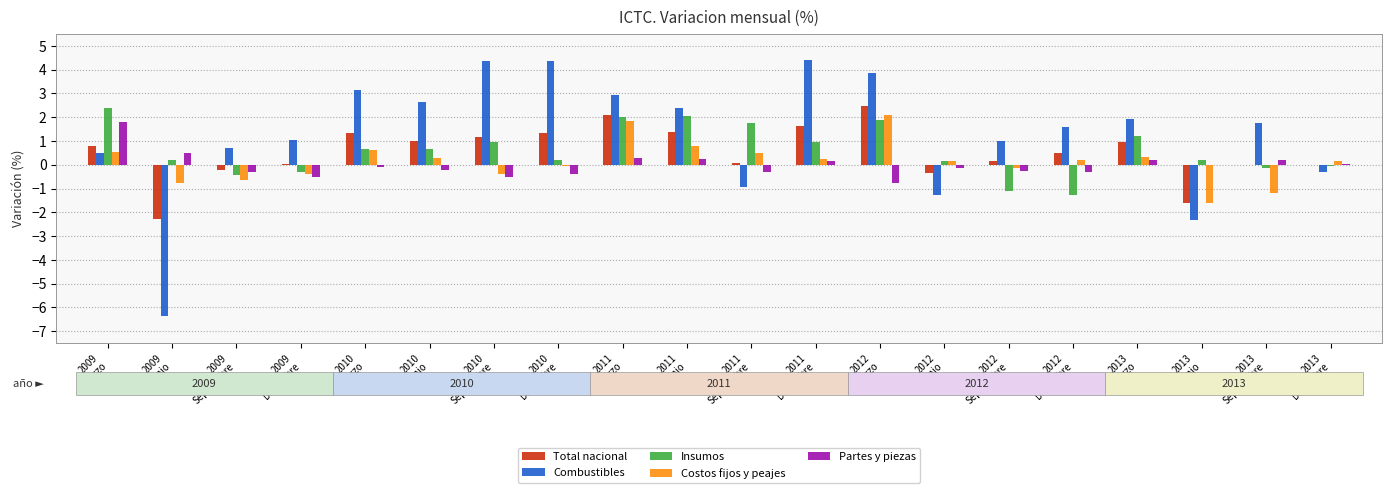

Does the chart contain stacked bars?

No